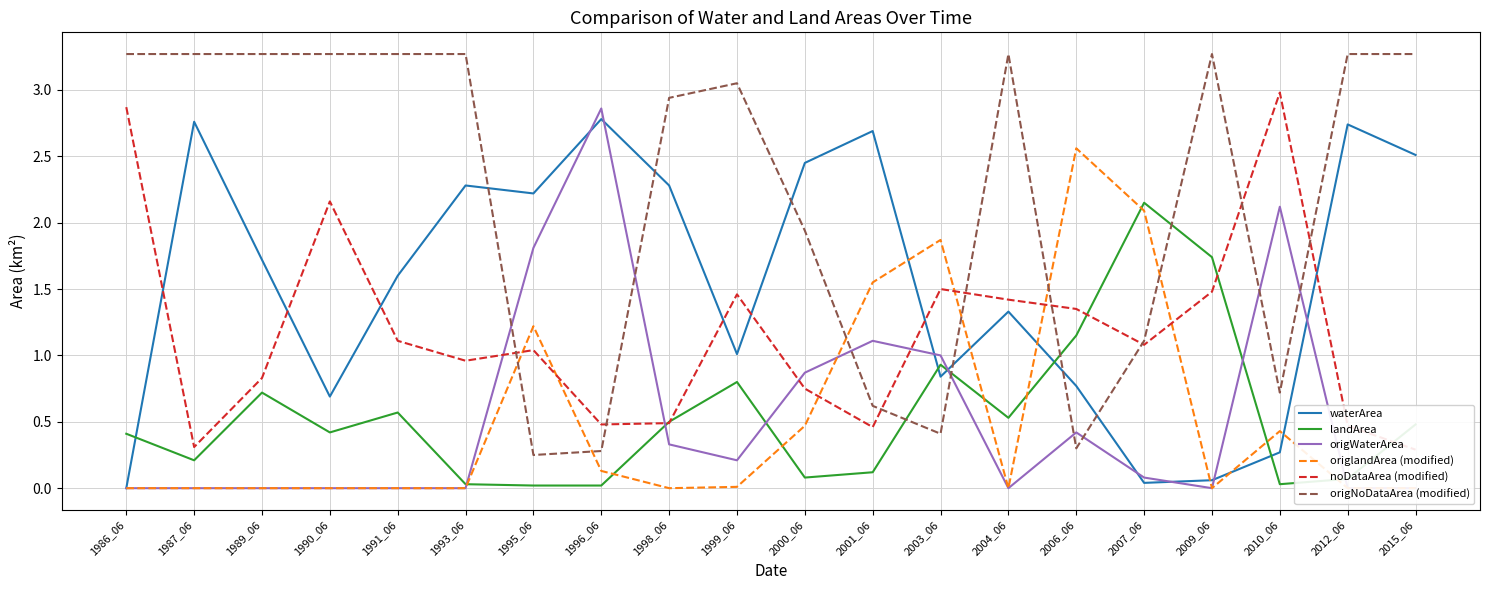

Reading left to right, extract all data points from this chart.

waterArea: 1986_06=0.0	1987_06=2.8	1989_06=1.7	1990_06=0.7	1991_06=1.6	1993_06=2.3	1995_06=2.2	1996_06=2.8	1998_06=2.3	1999_06=1.0	2000_06=2.5	2001_06=2.7	2003_06=0.8	2004_06=1.3	2006_06=0.8	2007_06=0.0	2009_06=0.1	2010_06=0.3	2012_06=2.7	2015_06=2.5
landArea: 1986_06=0.4	1987_06=0.2	1989_06=0.7	1990_06=0.4	1991_06=0.6	1993_06=0.0	1995_06=0.0	1996_06=0.0	1998_06=0.5	1999_06=0.8	2000_06=0.1	2001_06=0.1	2003_06=0.9	2004_06=0.5	2006_06=1.1	2007_06=2.1	2009_06=1.7	2010_06=0.0	2012_06=0.1	2015_06=0.5
origWaterArea: 1986_06=0.0	1987_06=0.0	1989_06=0.0	1990_06=0.0	1991_06=0.0	1993_06=0.0	1995_06=1.8	1996_06=2.9	1998_06=0.3	1999_06=0.2	2000_06=0.9	2001_06=1.1	2003_06=1.0	2004_06=0.0	2006_06=0.4	2007_06=0.1	2009_06=0.0	2010_06=2.1	2012_06=0.0	2015_06=0.0
origlandArea (modified): 1986_06=0.0	1987_06=0.0	1989_06=0.0	1990_06=0.0	1991_06=0.0	1993_06=0.0	1995_06=1.2	1996_06=0.1	1998_06=0.0	1999_06=0.0	2000_06=0.5	2001_06=1.6	2003_06=1.9	2004_06=0.0	2006_06=2.6	2007_06=2.1	2009_06=0.0	2010_06=0.4	2012_06=0.0	2015_06=0.0
noDataArea (modified): 1986_06=2.9	1987_06=0.3	1989_06=0.8	1990_06=2.2	1991_06=1.1	1993_06=1.0	1995_06=1.0	1996_06=0.5	1998_06=0.5	1999_06=1.5	2000_06=0.8	2001_06=0.5	2003_06=1.5	2004_06=1.4	2006_06=1.4	2007_06=1.1	2009_06=1.5	2010_06=3.0	2012_06=0.5	2015_06=0.3
origNoDataArea (modified): 1986_06=3.3	1987_06=3.3	1989_06=3.3	1990_06=3.3	1991_06=3.3	1993_06=3.3	1995_06=0.2	1996_06=0.3	1998_06=2.9	1999_06=3.0	2000_06=1.9	2001_06=0.6	2003_06=0.4	2004_06=3.3	2006_06=0.3	2007_06=1.1	2009_06=3.3	2010_06=0.7	2012_06=3.3	2015_06=3.3